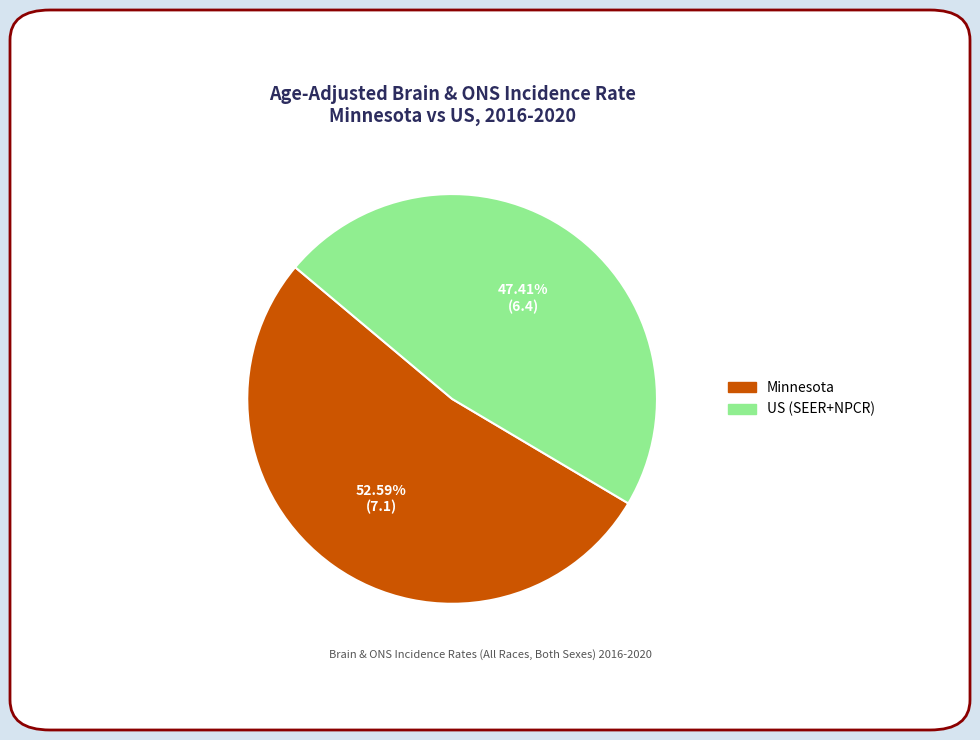

Which category has the smallest portion of the pie?

US (SEER+NPCR)